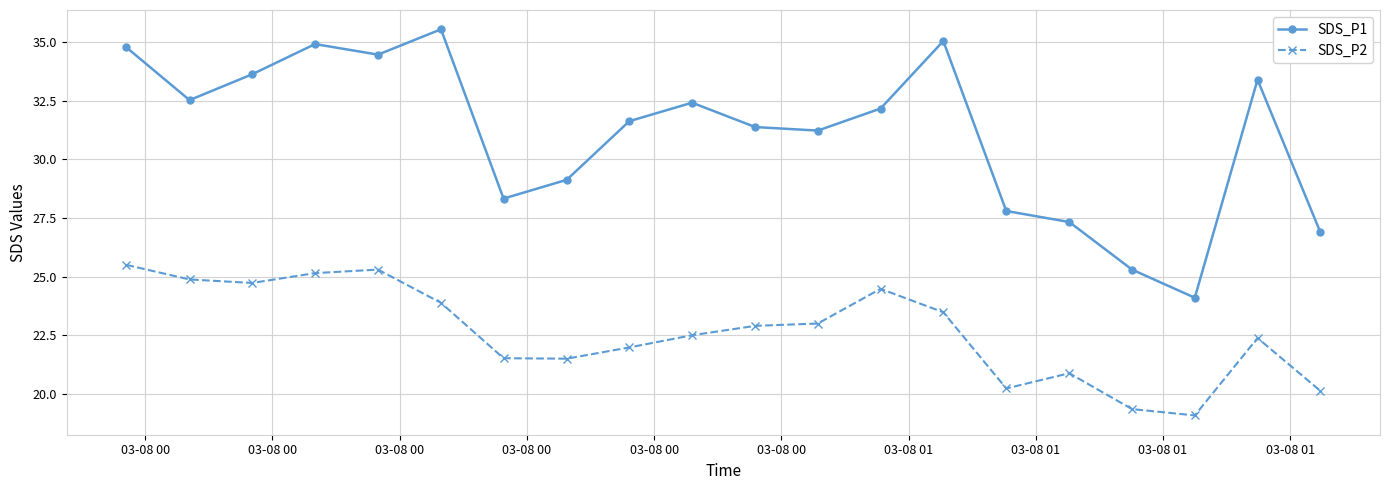

What is the value of the SDS_P2 point at the 7th from the left?

21.5